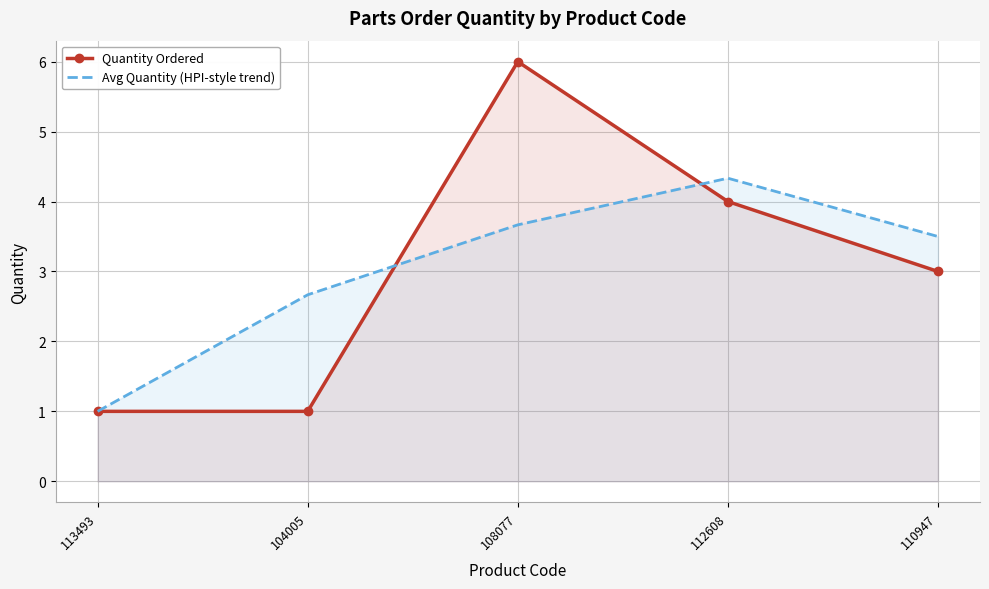

Reading left to right, transcribe all the data shown in this chart.

Quantity Ordered: 113493=1.0	104005=1.0	108077=6.0	112608=4.0	110947=3.0
Avg Quantity (HPI-style trend): 113493=1.0	104005=2.7	108077=3.7	112608=4.3	110947=3.5